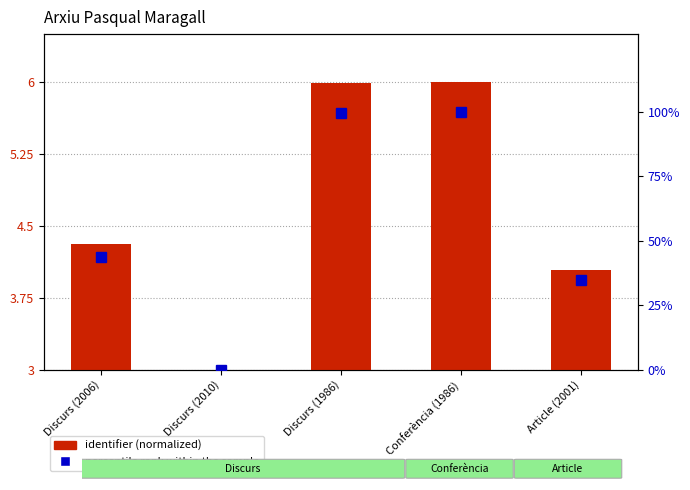

Is it true that the value at Article (2001) is 1.8?

False